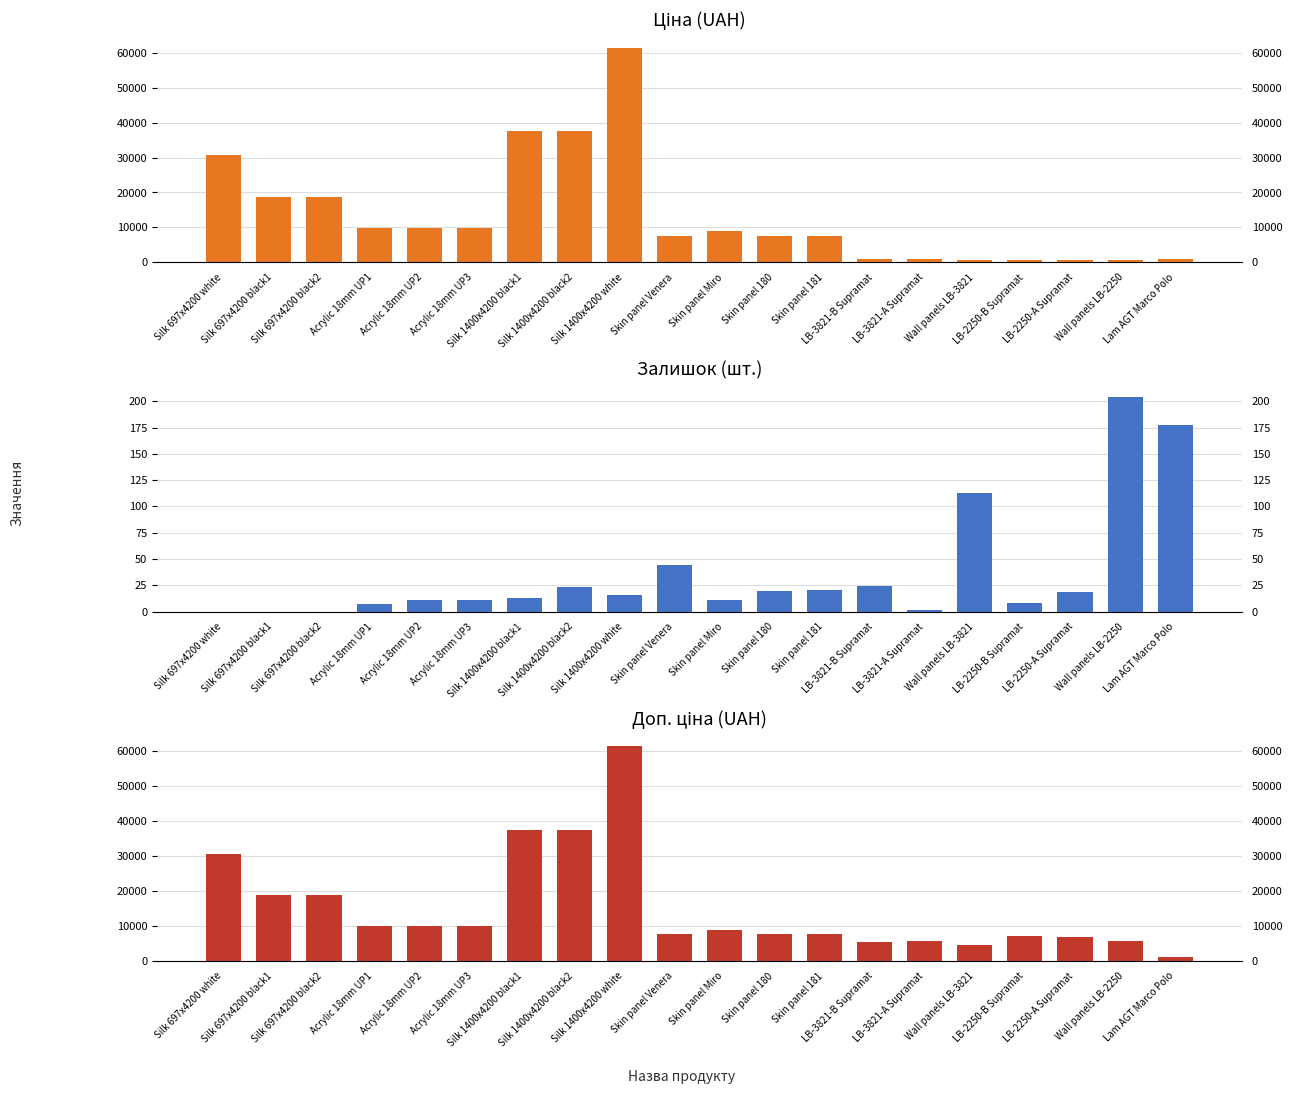

List the labels in order of Доп. ціна (UAH) value, smallest first.

Lam AGT Marco Polo, Wall panels LB-3821, LB-3821-B Supramat, LB-3821-A Supramat, Wall panels LB-2250, LB-2250-A Supramat, LB-2250-B Supramat, Skin panel Venera, Skin panel 180, Skin panel 181, Skin panel Miro, Acrylic 18mm UP1, Acrylic 18mm UP2, Acrylic 18mm UP3, Silk 697x4200 black1, Silk 697x4200 black2, Silk 697x4200 white, Silk 1400x4200 black1, Silk 1400x4200 black2, Silk 1400x4200 white